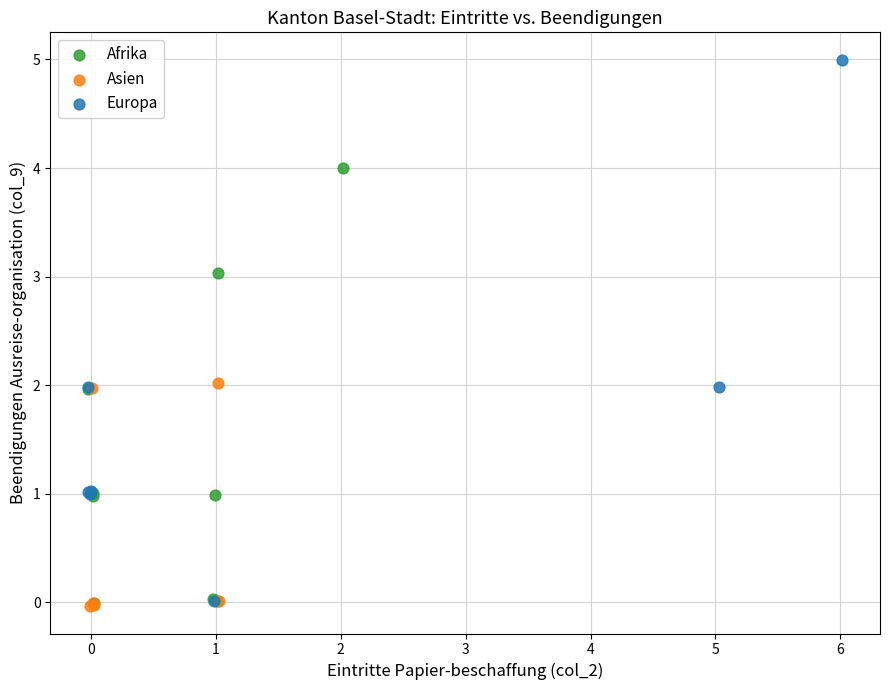

Which series has the largest Y range (max minus min)?

Europa